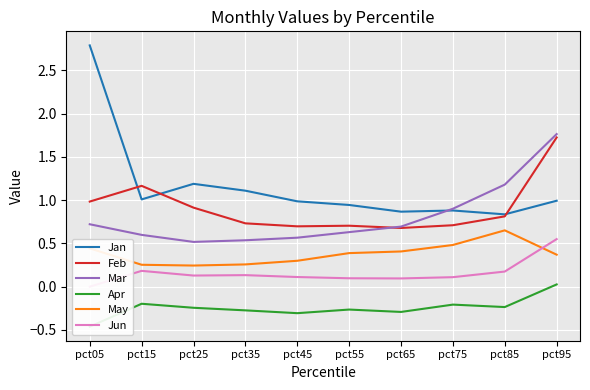

Rank the series by their maximum value, from highest to lowest.

Jan, Mar, Feb, May, Jun, Apr